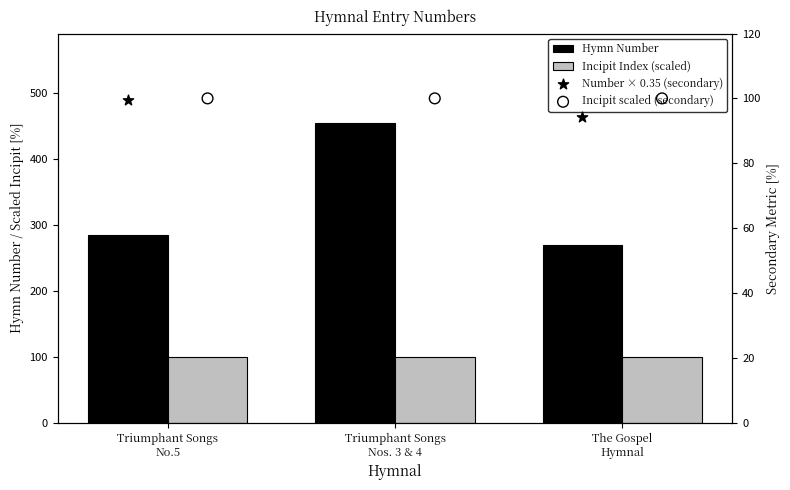

At how many categories does at least one series exceed 364?

1